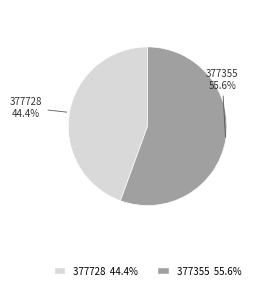

To the nearest percent, what is the difference between the largest and smallest slice percentages?

11%